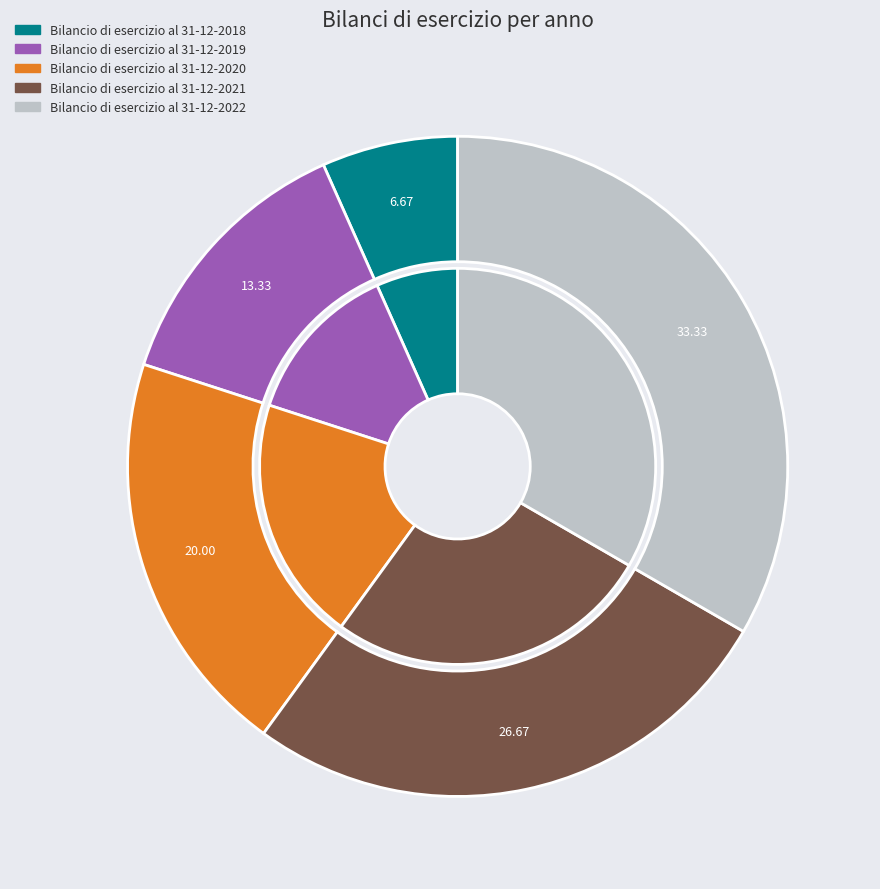

How many slices are in this pie chart?

5